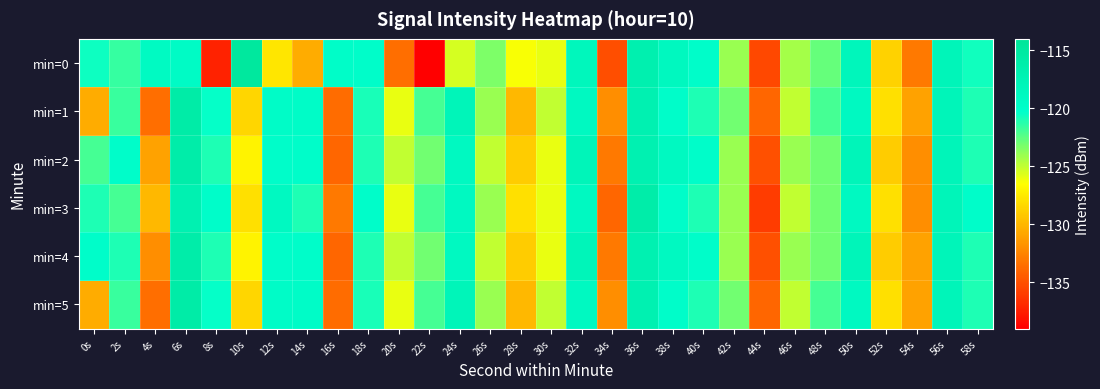

Between 48s and 8s, which is larger?

48s